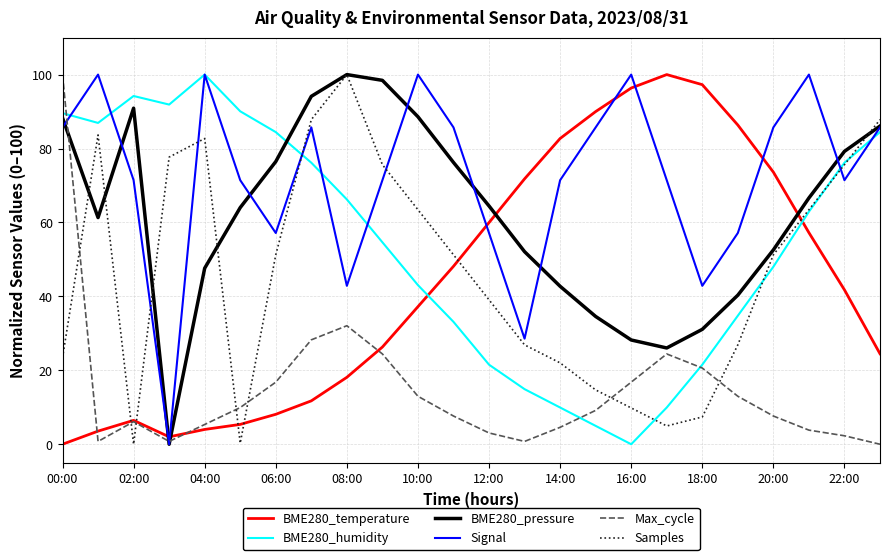

What are all the series names shown in the legend?

BME280_temperature, BME280_humidity, BME280_pressure, Signal, Max_cycle, Samples